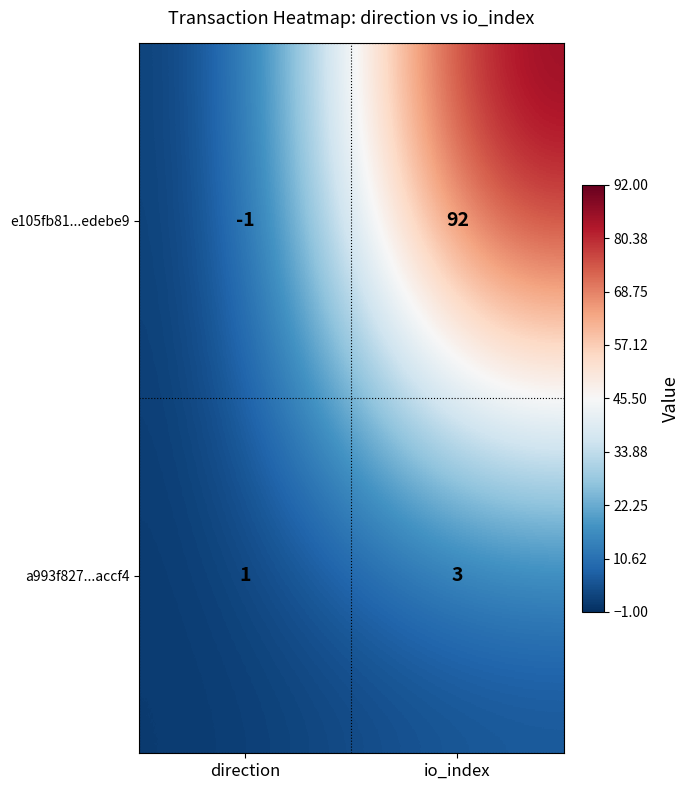

List the series in order of their peak value, highest first.

e105fb81...edebe9, a993f827...accf4